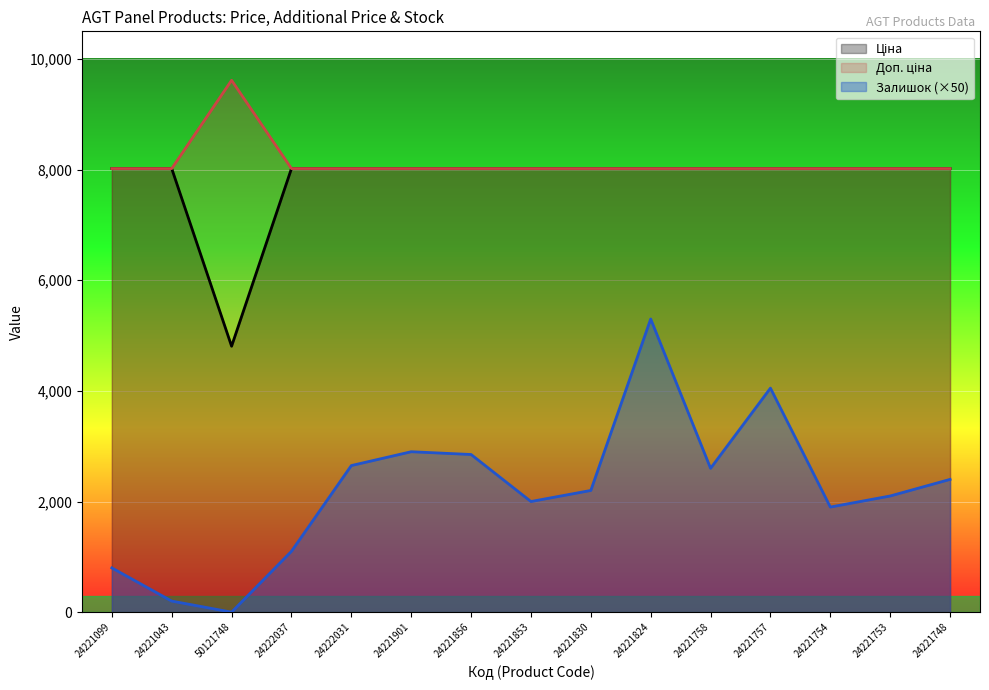

How many data points in Ціна are above 8019?

14